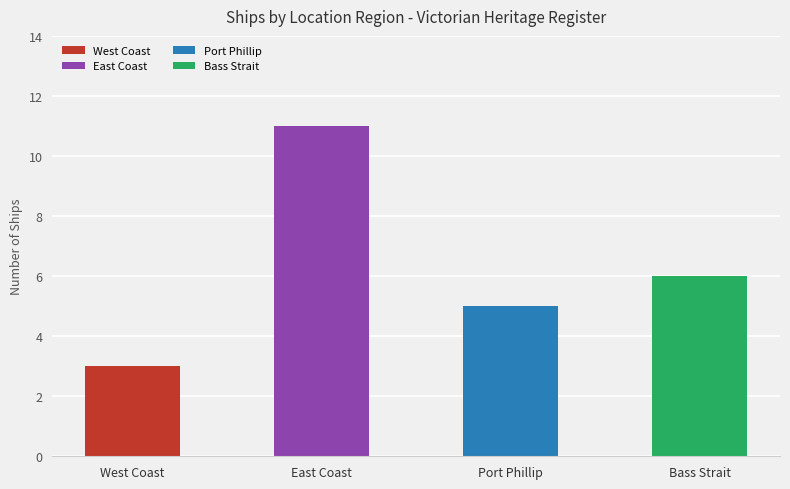

What is the label of the 1st bar from the left?

West Coast